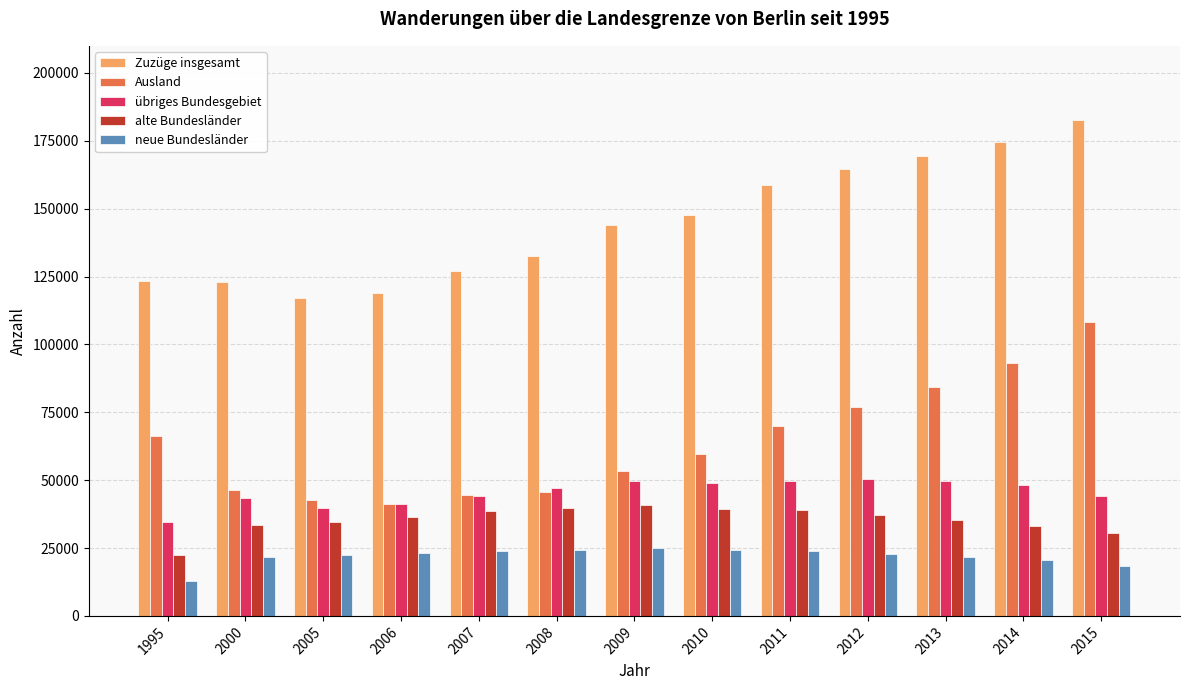

What is the spread (max minus min) of values at 2011?

135020